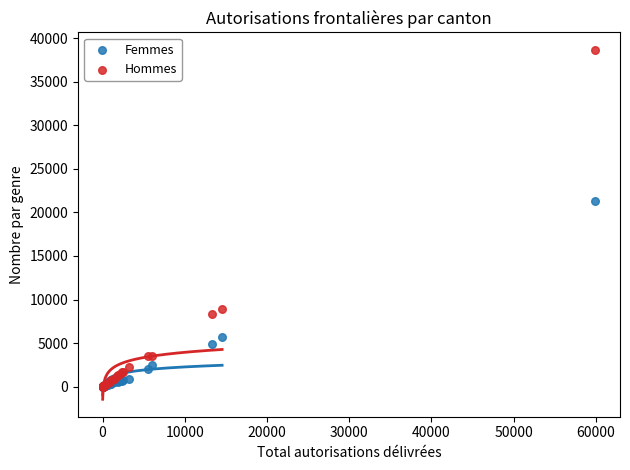

Across all series, what Y value is closest to 19319?

21299